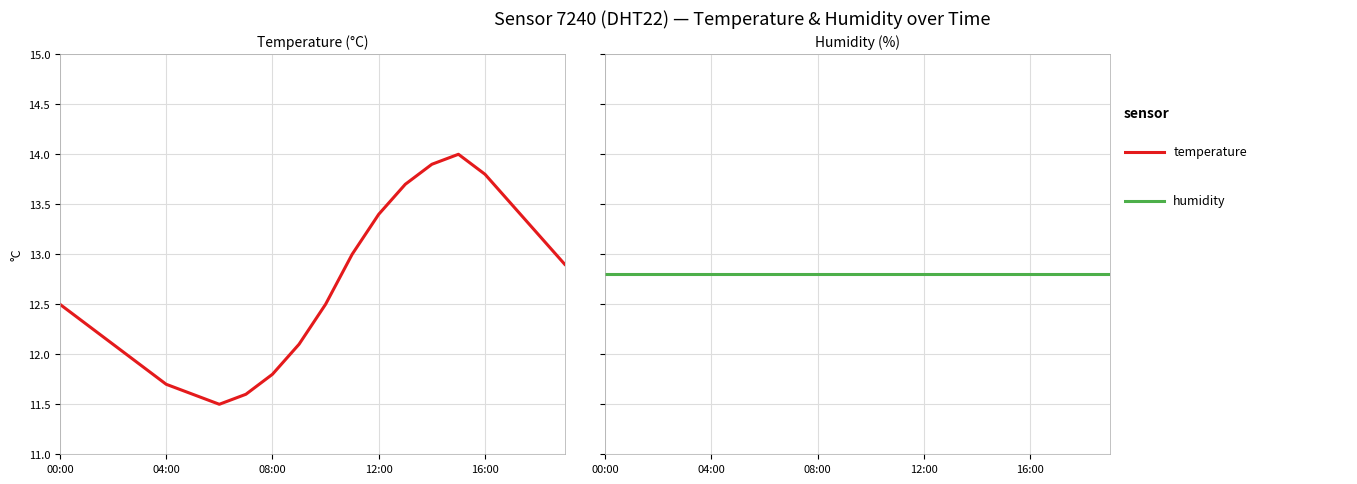

What are all the series names shown in the legend?

temperature, humidity